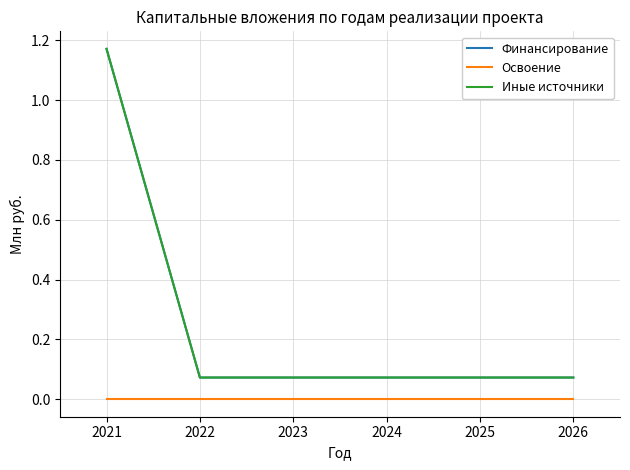

Which category has the lowest value in the Финансирование series?

2022